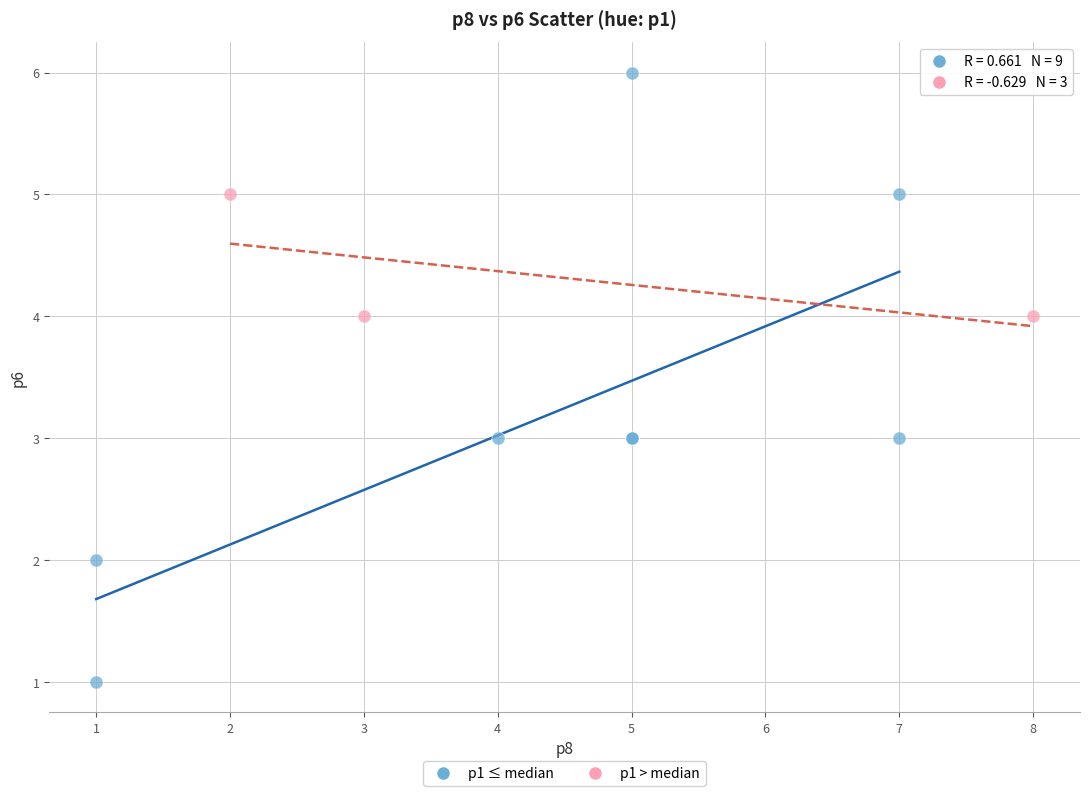

Which series reaches the maximum Y coordinate?

p1 ≤ median